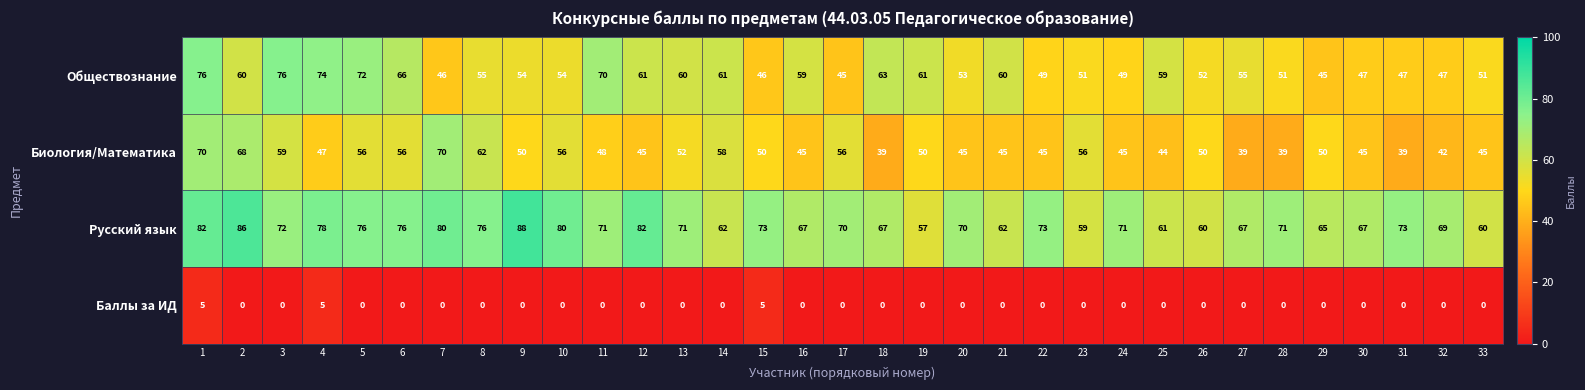

How many data points does each series have?

33